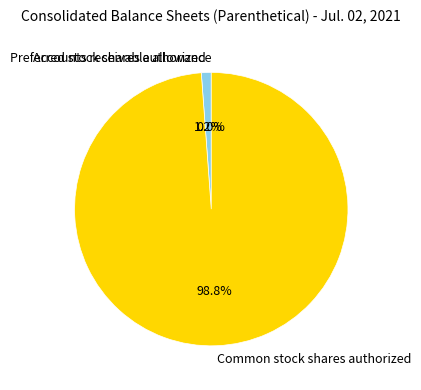

Which category accounts for the majority?

Common stock shares authorized